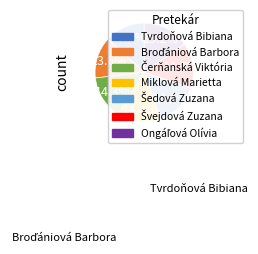

To the nearest percent, what is the average slice percentage?

14%